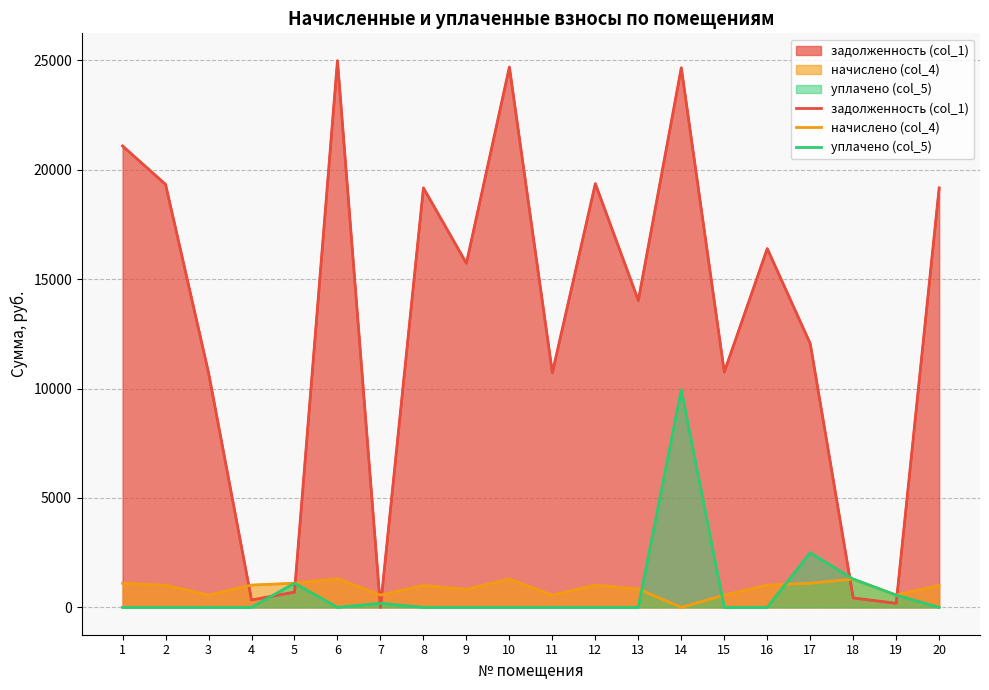

True or false: задолженность (col_1) has more than 0 interior local peaks.

True